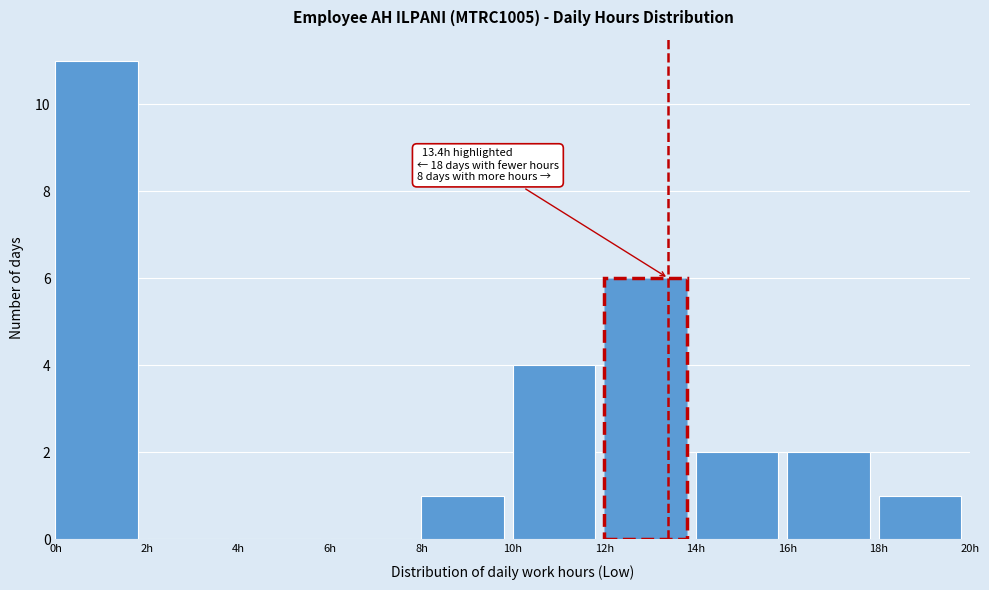

Over which range of the x-axis is the bar tallest?

0 to 2